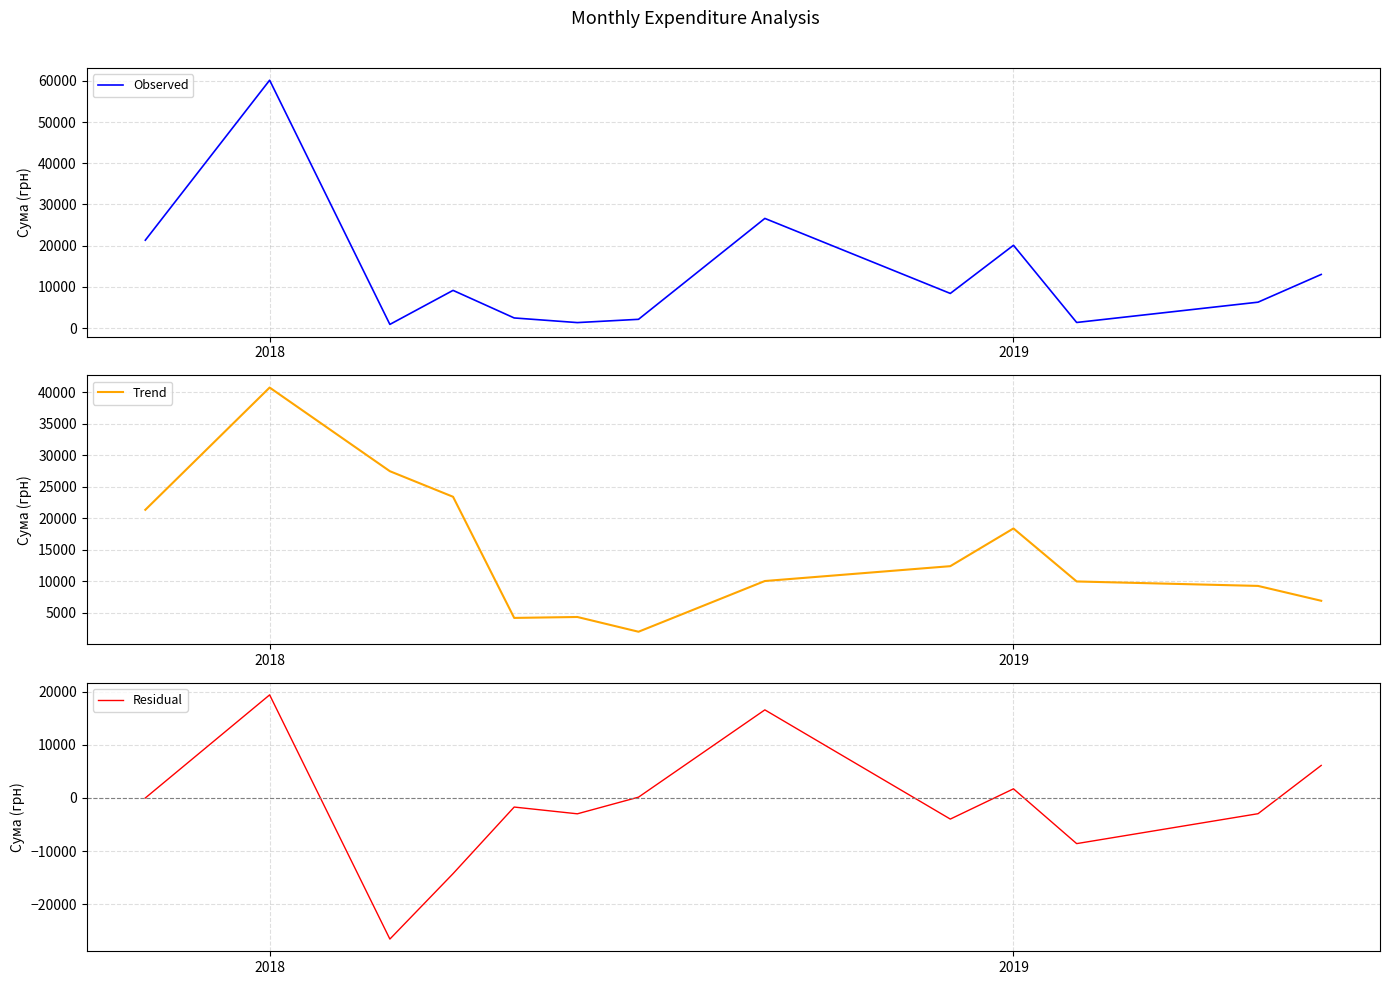

What is the lowest value of the Trend series?

1960.0